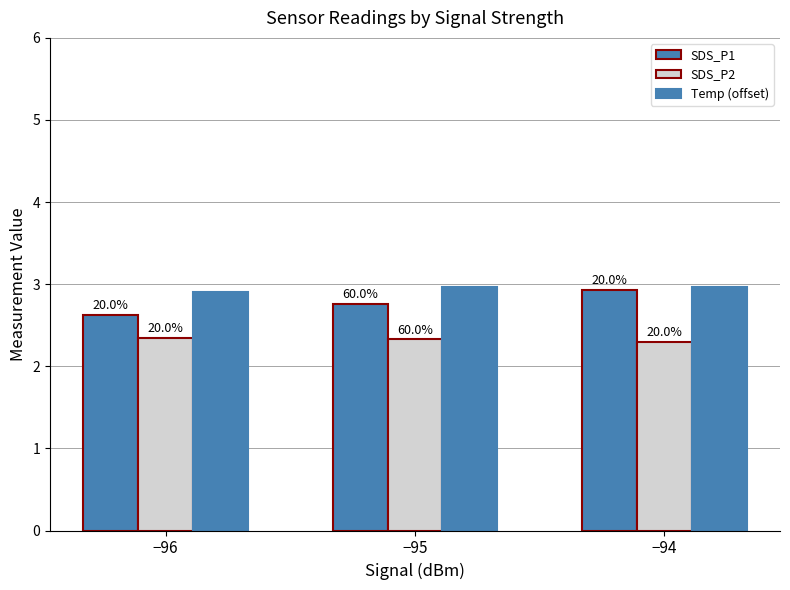

What is the maximum value for SDS_P2?

2.4